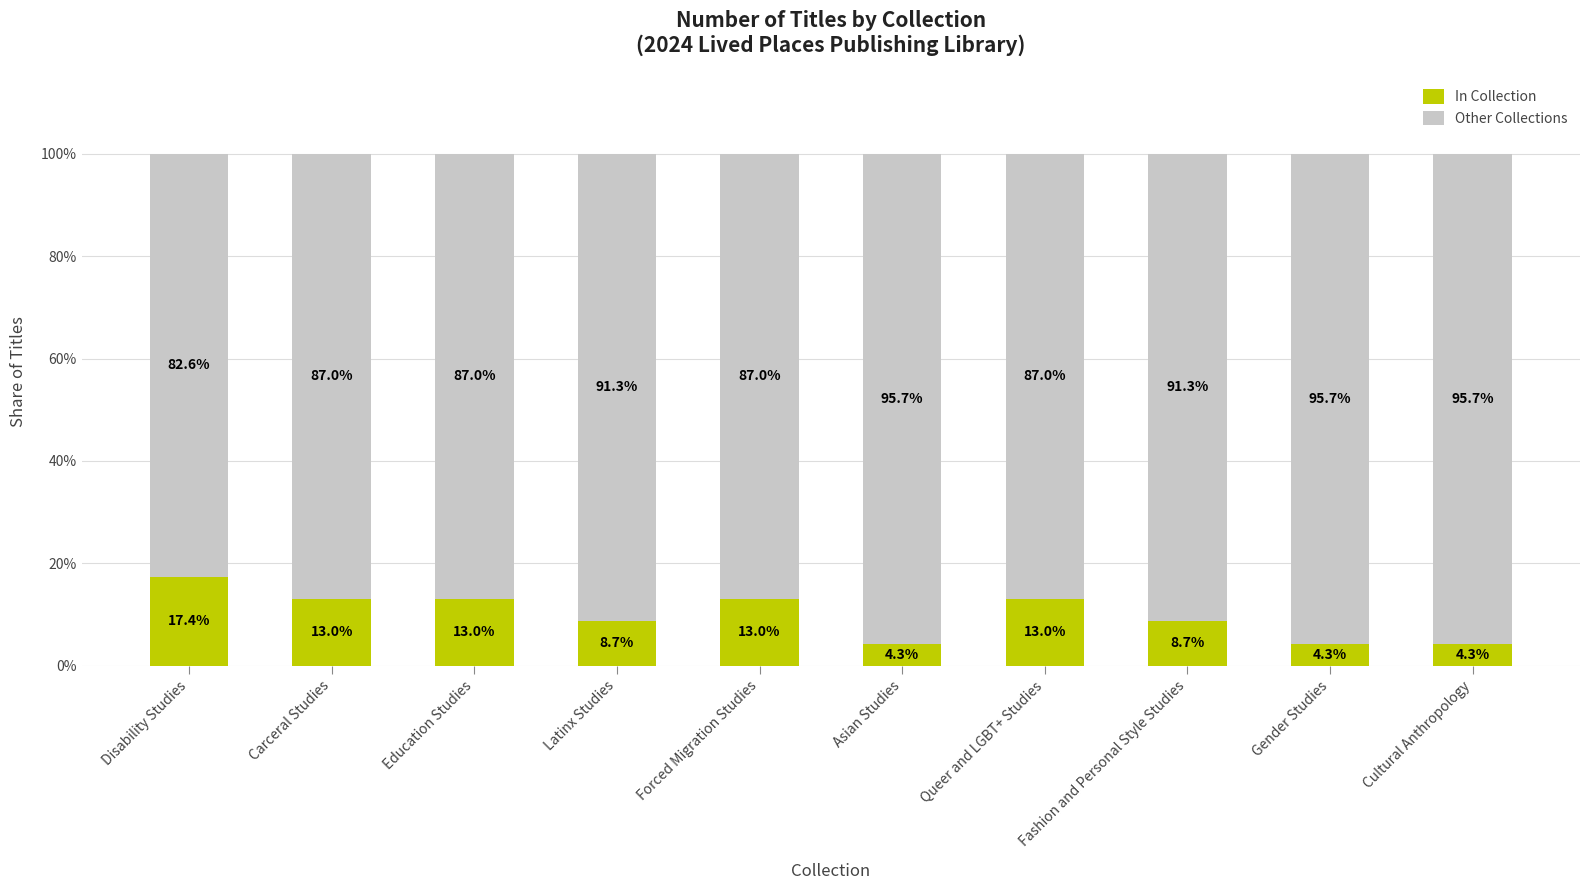

Is it true that In Collection equals 13.0 at Carceral Studies?

True